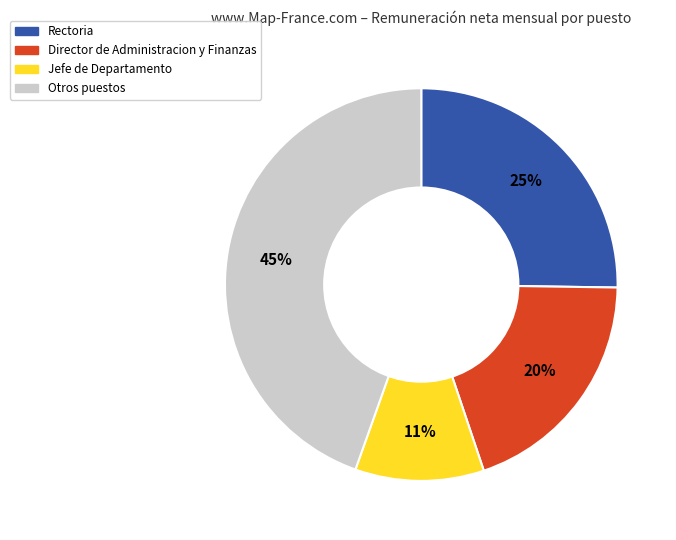

To the nearest percent, what is the difference between the largest and smallest slice percentages?

34%